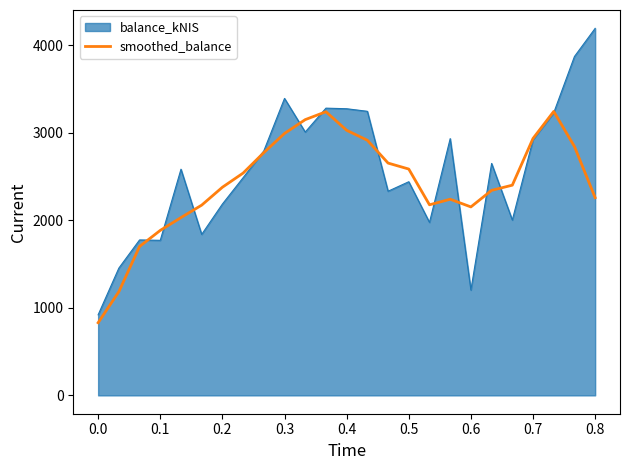

Which series has the widest spread of values?

balance_kNIS